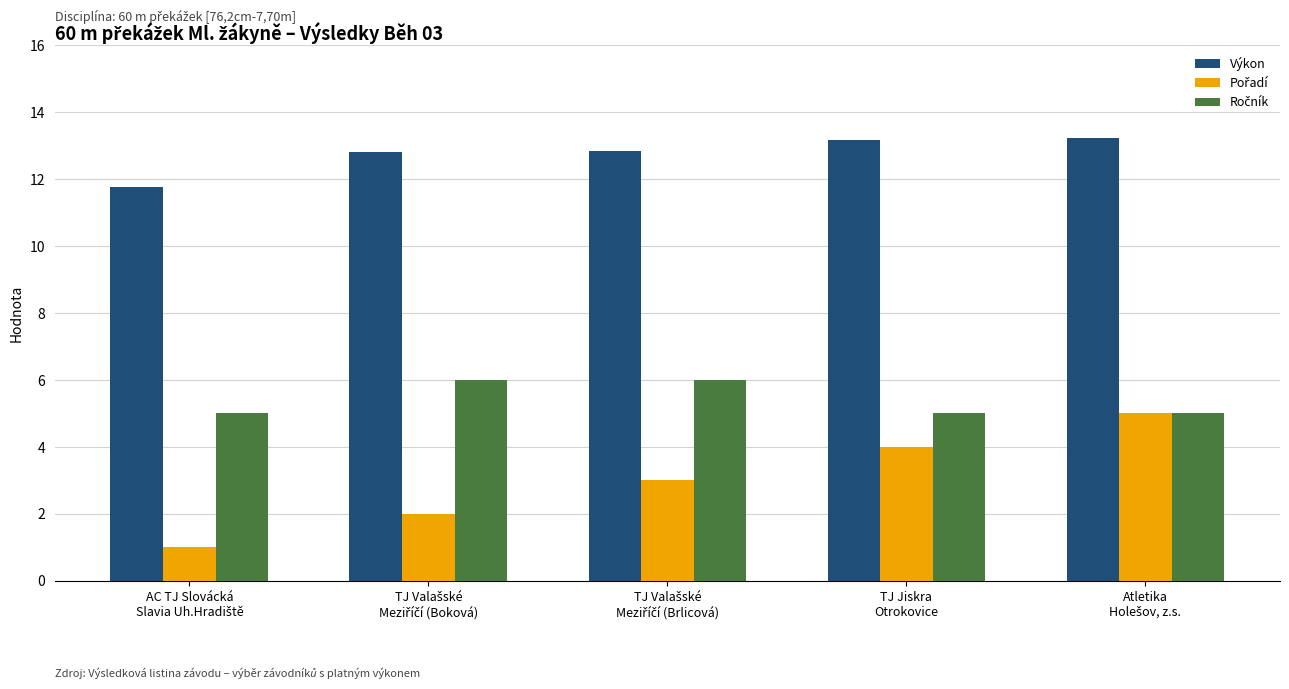

Which series has the largest total across all categories?

Výkon